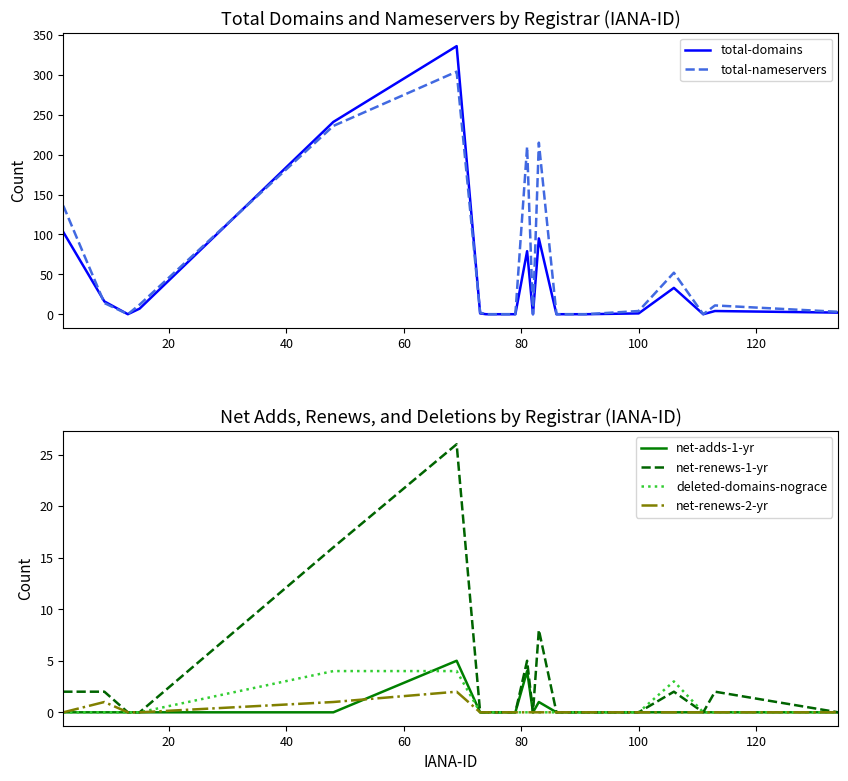

Which series has the largest total across all categories?

total-nameservers